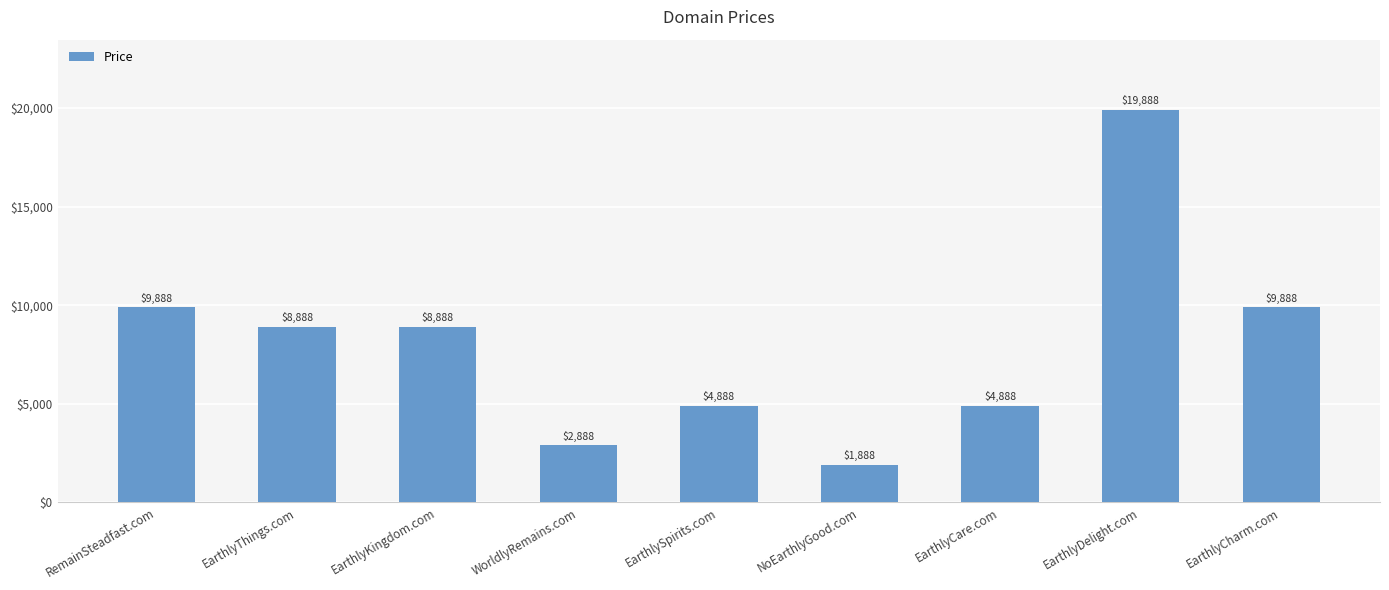

Which category has the highest value across all series?

EarthlyDelight.com